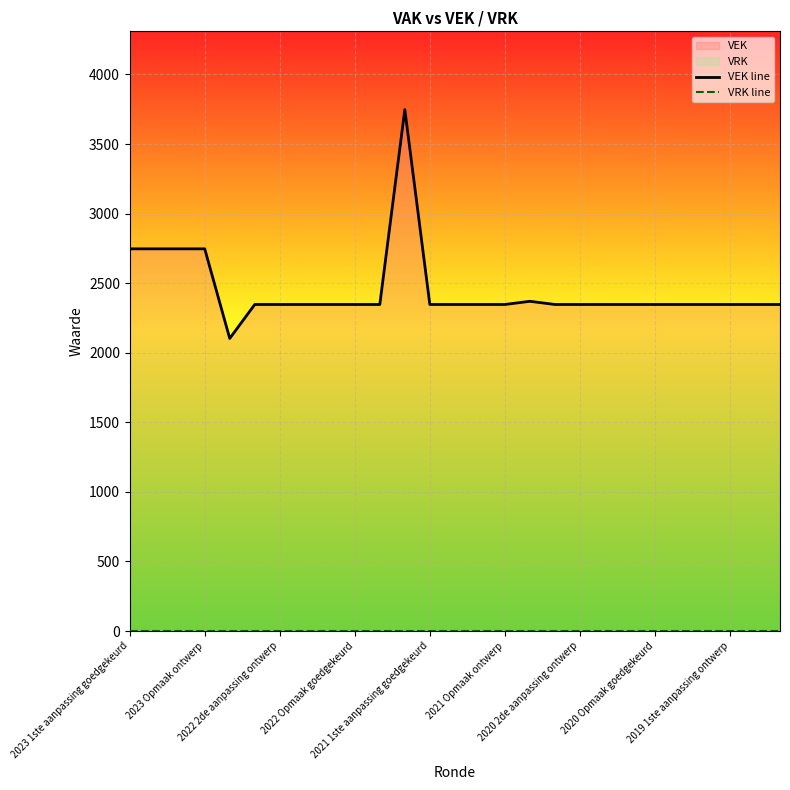

At which label is VRK line closest to 0?

2023 1ste aanpassing goedgekeurd